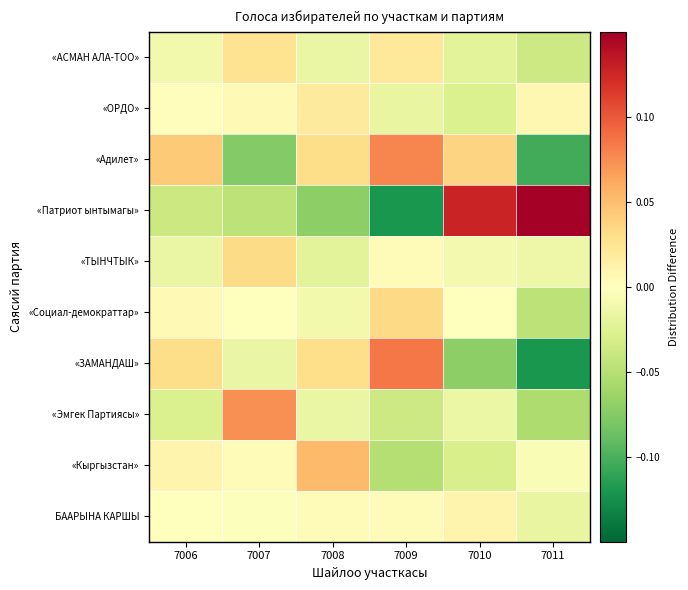

Rank the series by their maximum value, from lowest to highest.

БААРЫНА КАРШЫ, «ОРДО», «АСМАН АЛА-ТОО», «ТЫНЧТЫК», «Социал-демократтар», «Кыргызстан», «Эмгек Партиясы», «Адилет», «ЗАМАНДАШ», «Патриот ынтымагы»